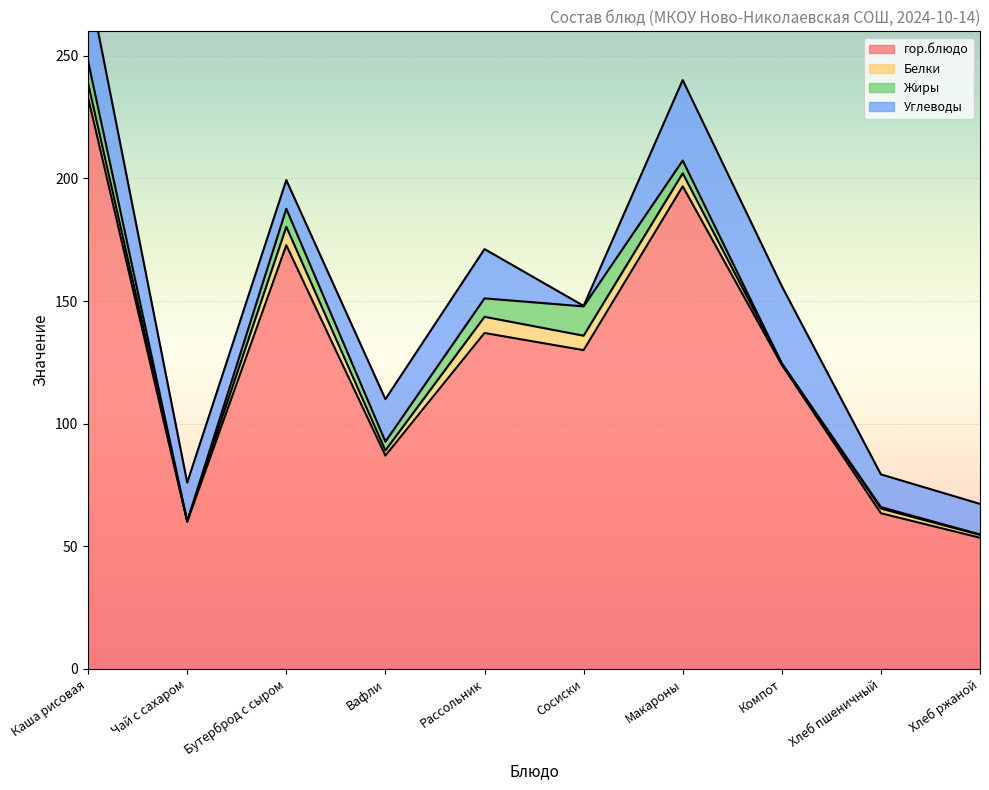

Where is гор.блюдо nearest to the value 143?

Рассольник